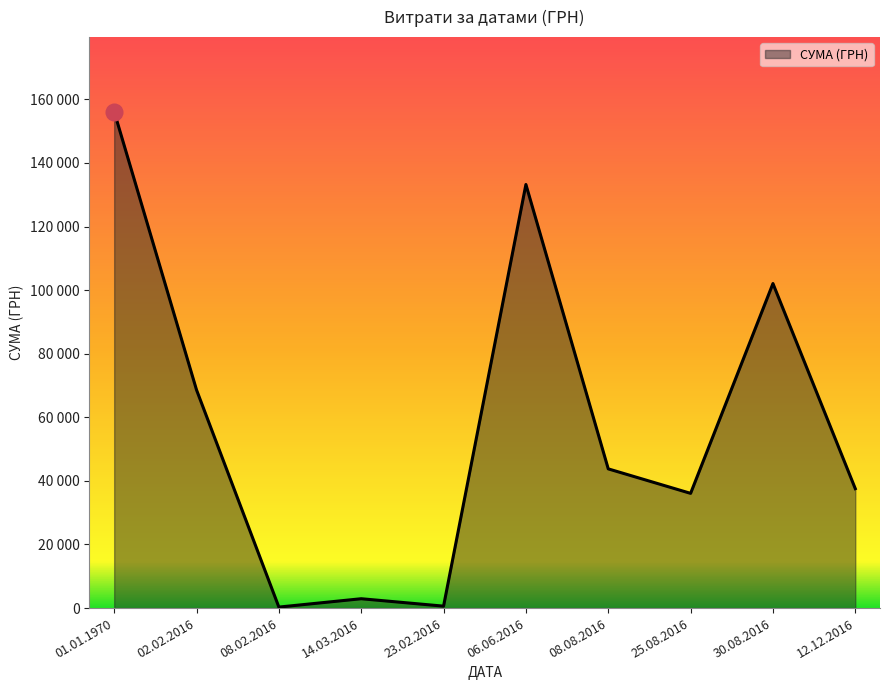

Does the chart display data point markers on the line(s)?

No